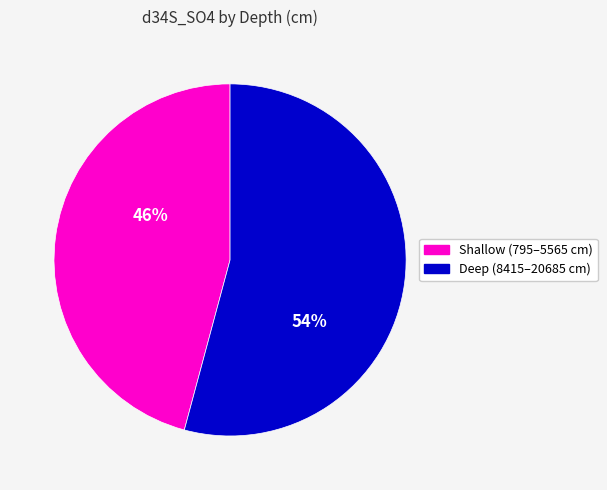

Count the number of slices in the pie.

2